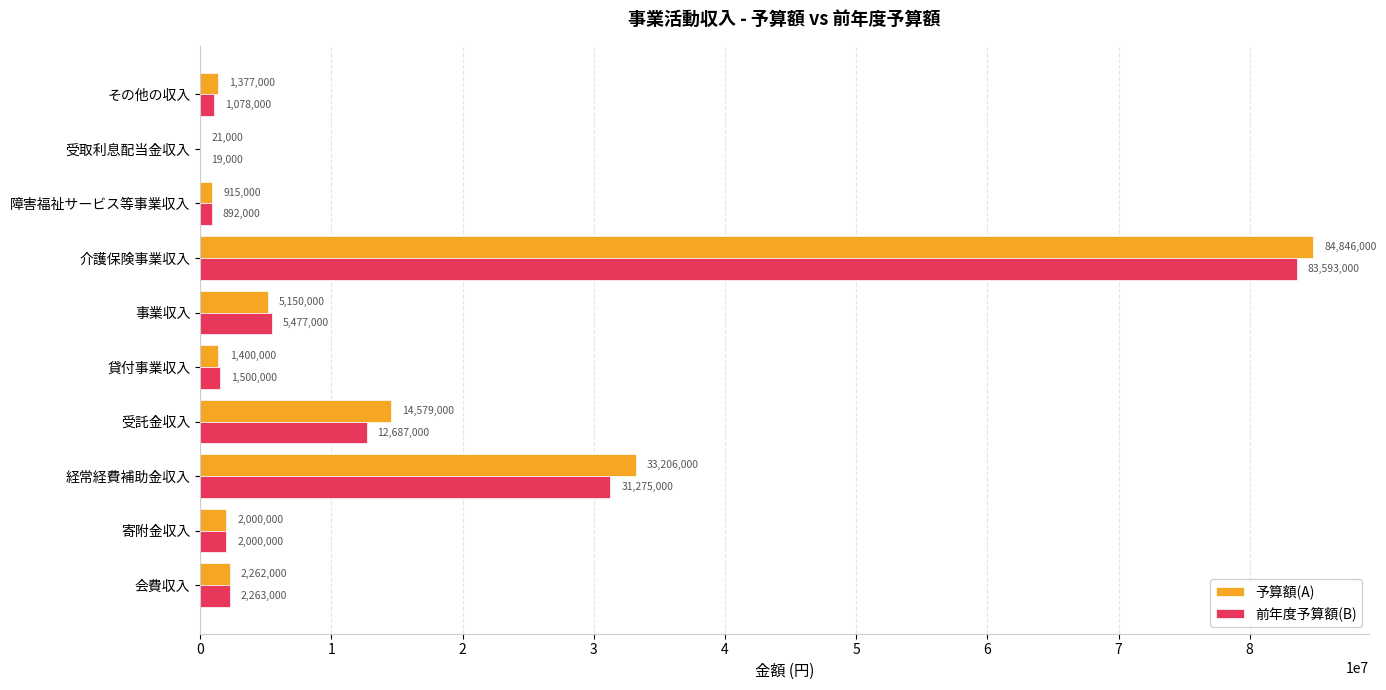

What are all the series names shown in the legend?

予算額(A), 前年度予算額(B)